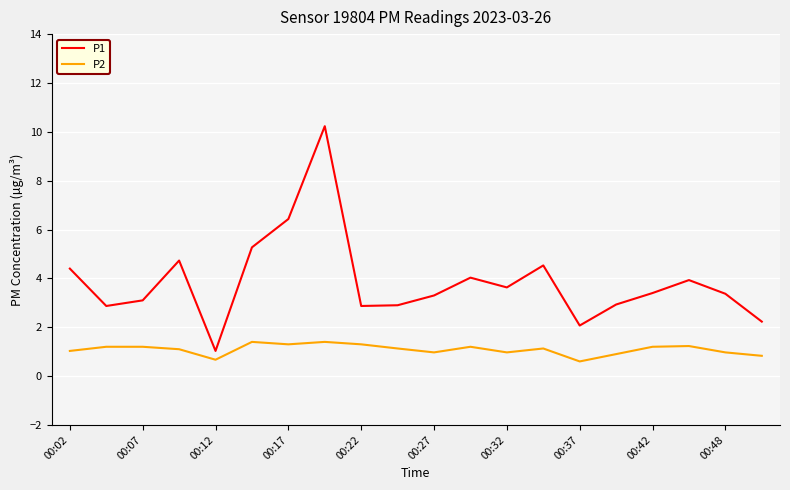

Rank the series by their maximum value, from highest to lowest.

P1, P2